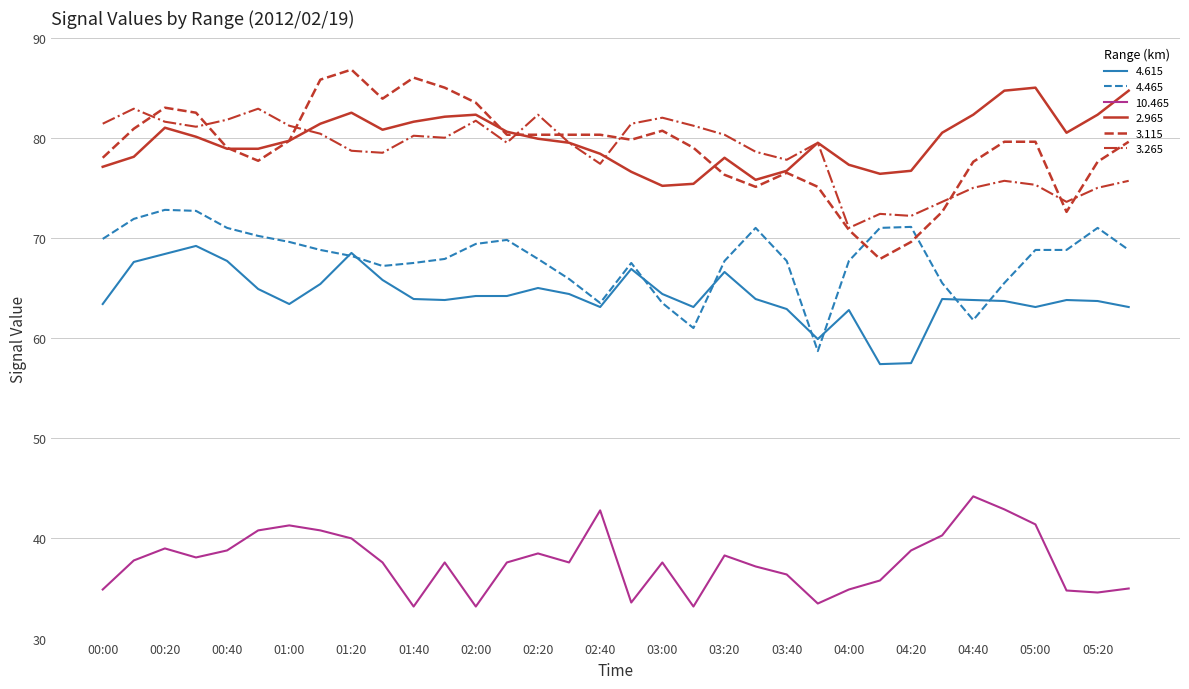

Which series has the widest spread of values?

3.115